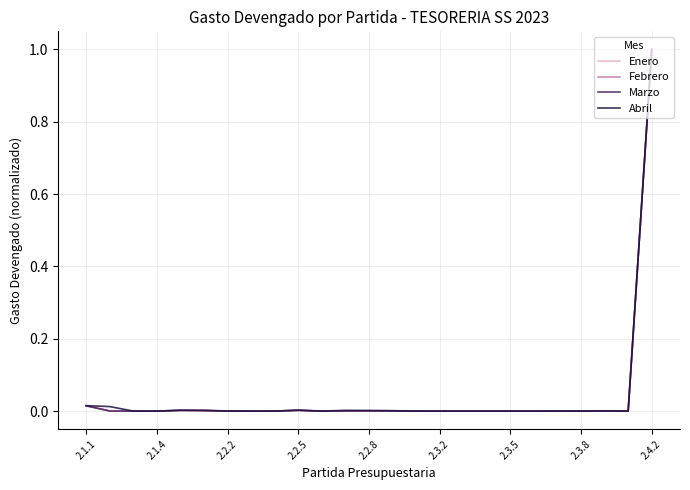

The Enero series shows 0.0 at 2.2.8. True or false?

True